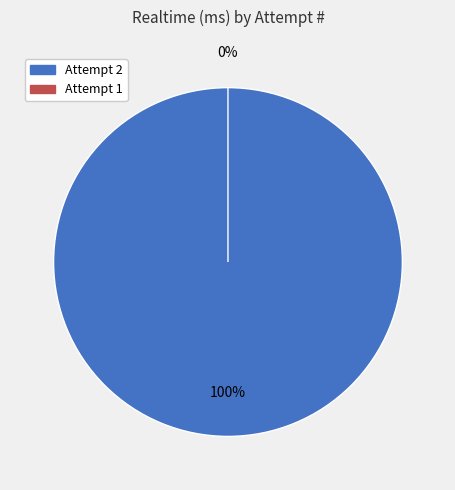

How many segments does this pie chart have?

2